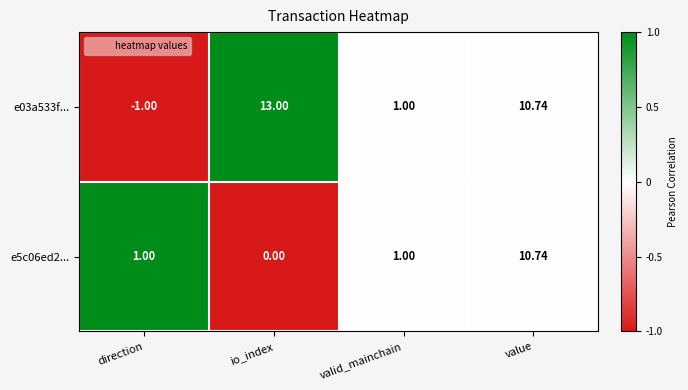

Which category has the highest value in the e5c06ed2... series?

value